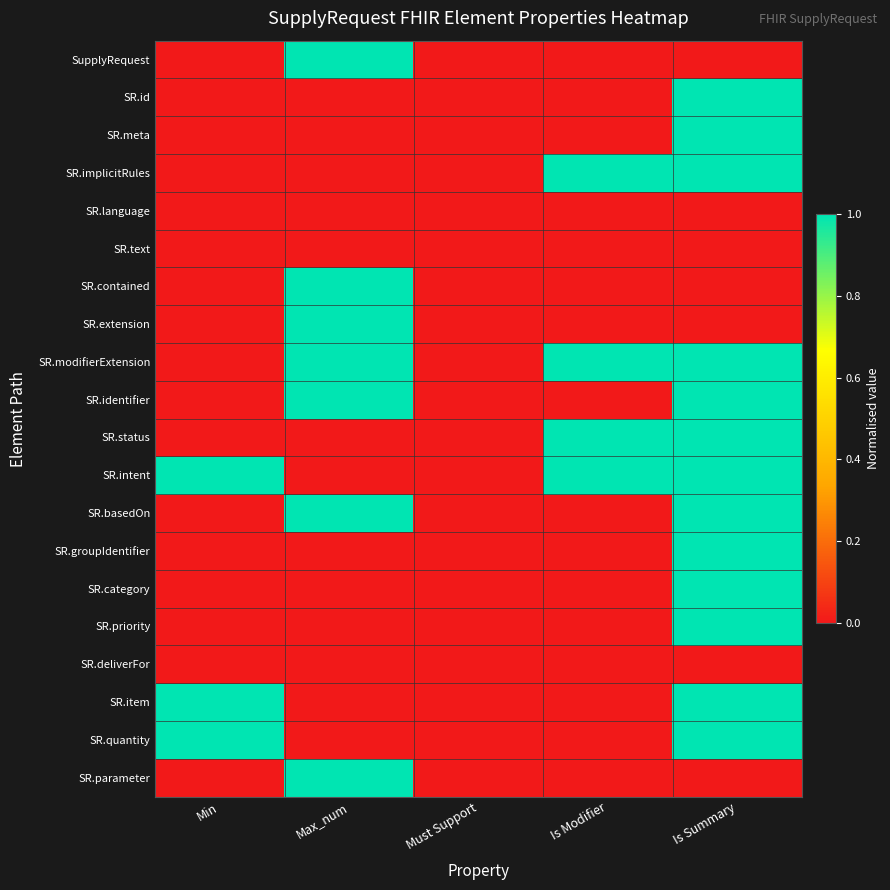

At which category is the sum across all series the highest?

Is Summary